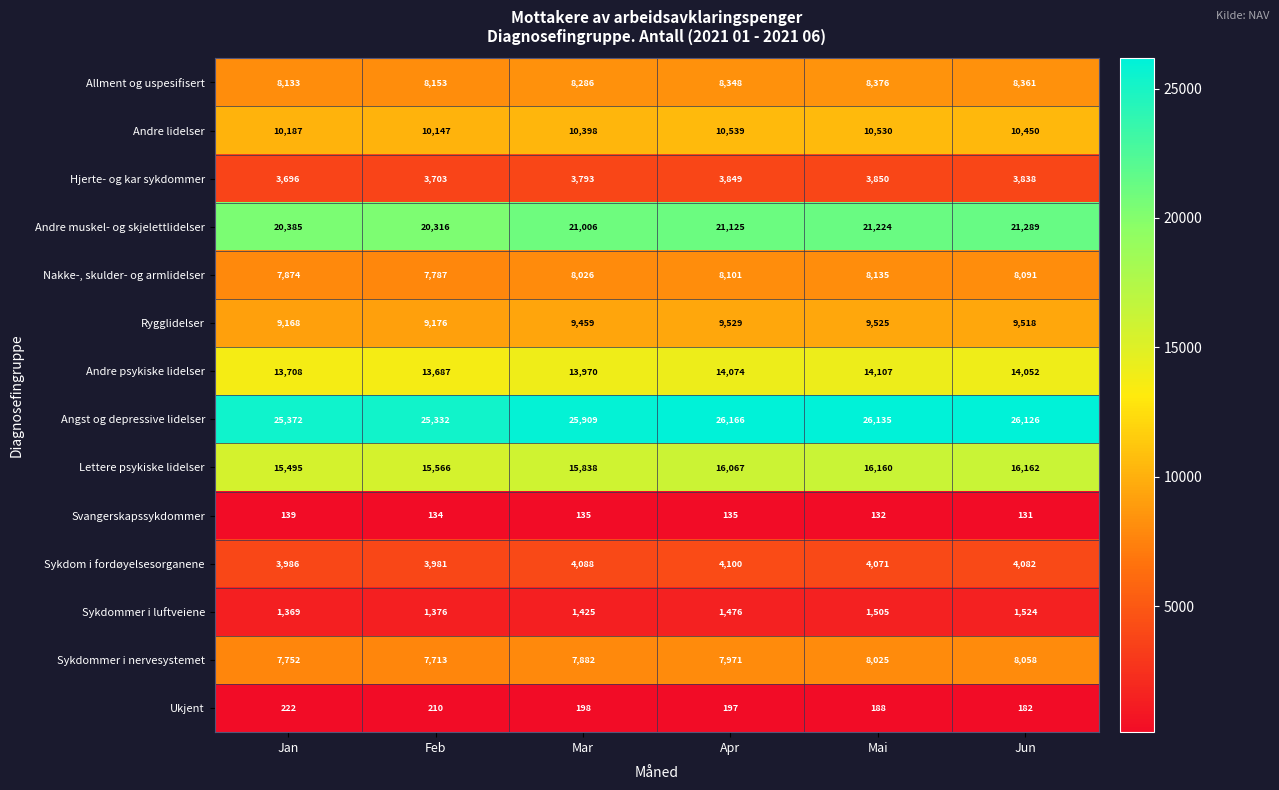

Rank the series at Mai from lowest to highest value.

Svangerskapssykdommer, Ukjent, Sykdommer i luftveiene, Hjerte- og kar sykdommer, Sykdom i fordøyelsesorganene, Sykdommer i nervesystemet, Nakke-, skulder- og armlidelser, Allment og uspesifisert, Rygglidelser, Andre lidelser, Andre psykiske lidelser, Lettere psykiske lidelser, Andre muskel- og skjelettlidelser, Angst og depressive lidelser